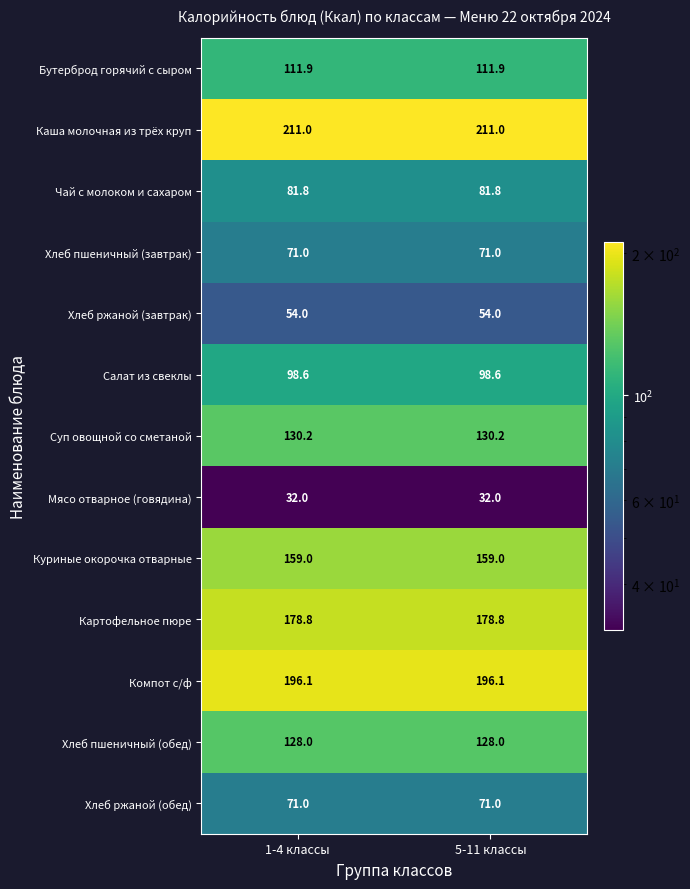

What is the spread (max minus min) of values at 1-4 классы?

179.0